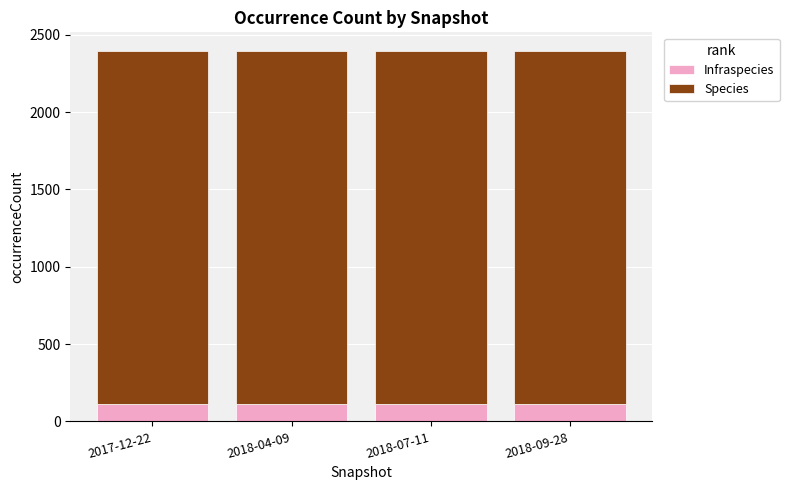

What is the highest value of the Infraspecies series?

111